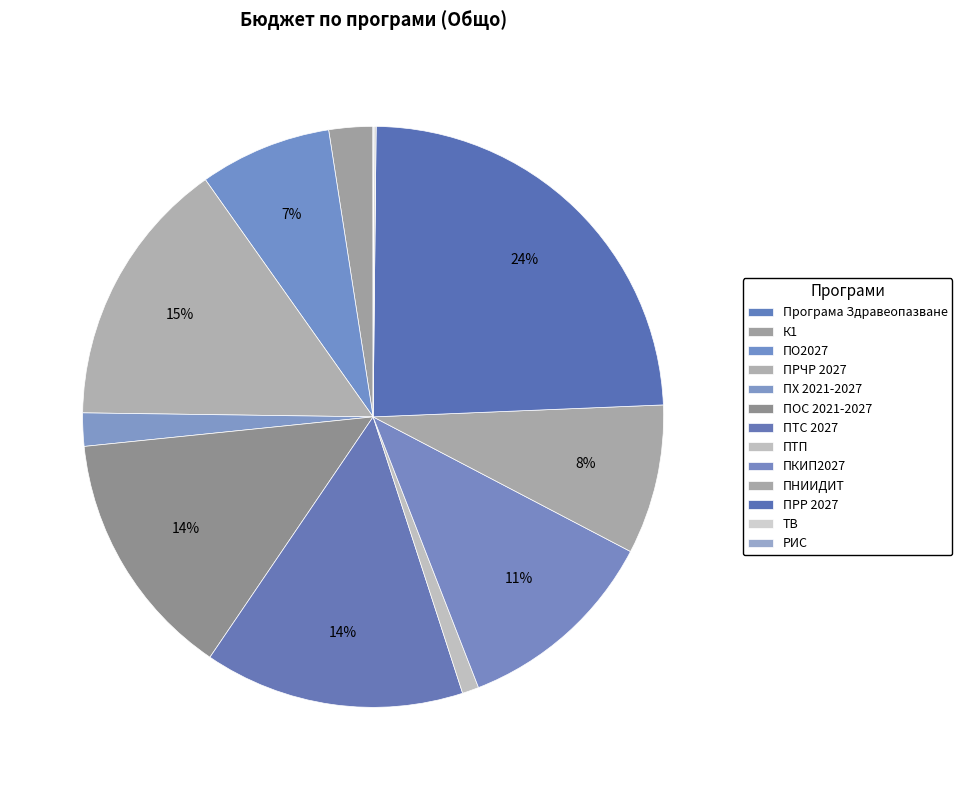

Is it true that К1 is 12% of the pie?

False